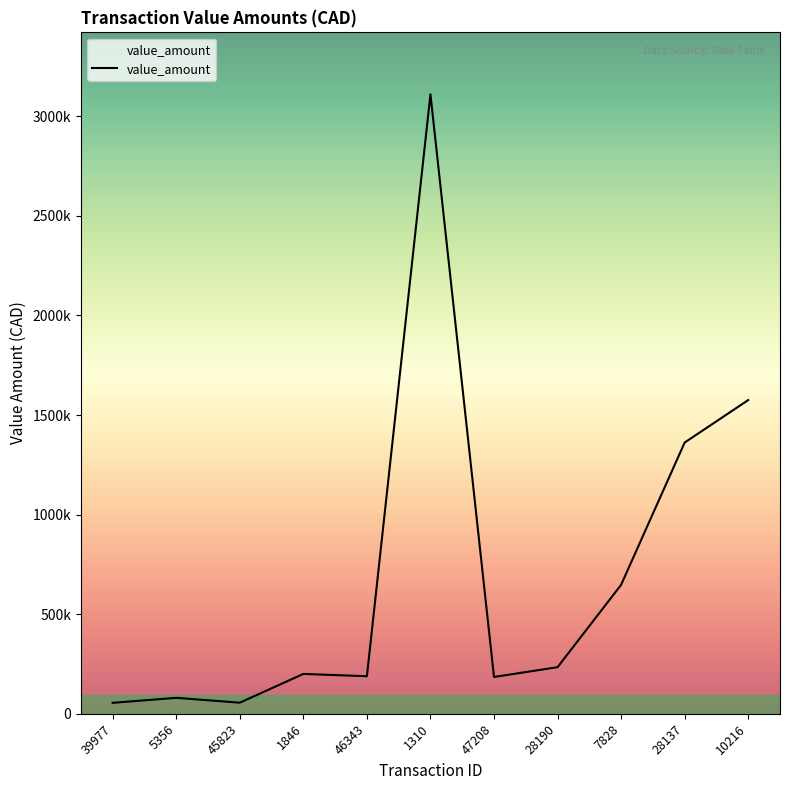

Approximately how many times larger is the value at 28137 compared to 45823?

24.5